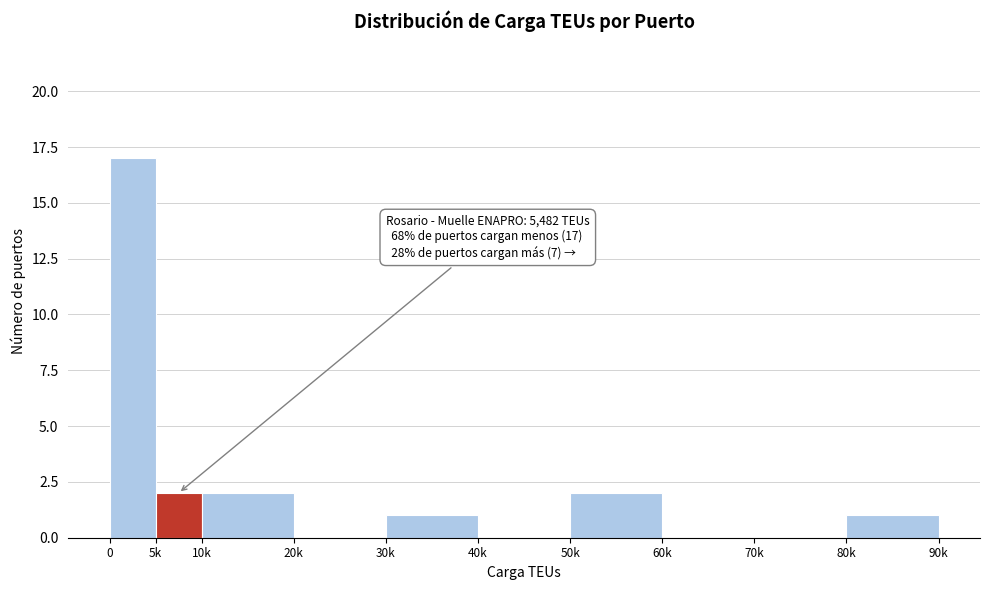

Reading right to left, list all the values displayed in this chart.

80k=1	70k=0	60k=0	50k=2	40k=0	30k=1	20k=0	10k=2	5k=2	0=17